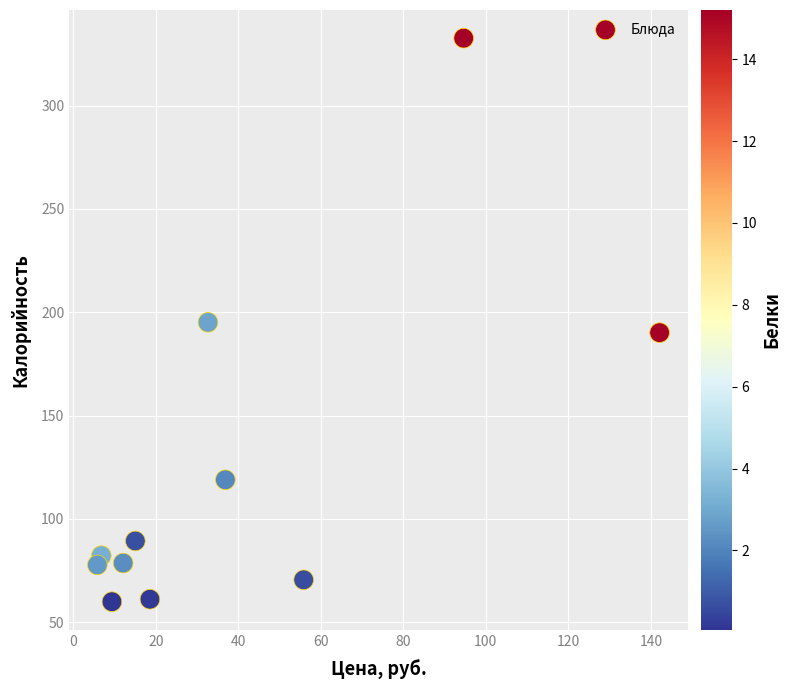

What is the range of X values (max minus min)?

136.3